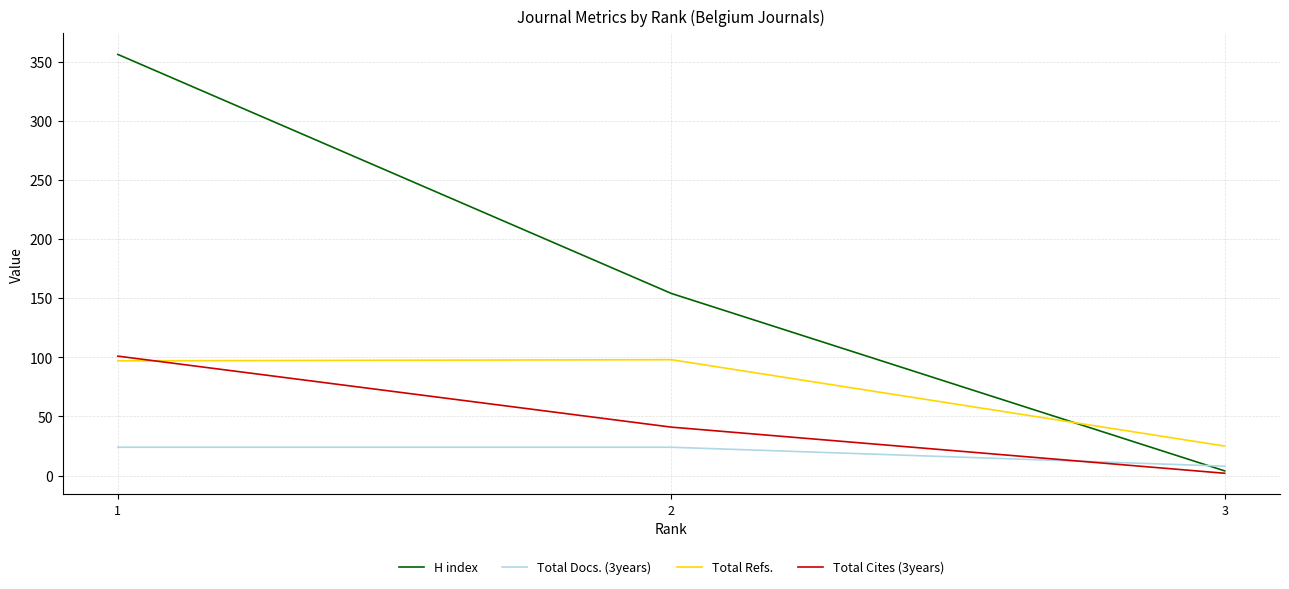

Is it true that H index equals 4 at 3?

True